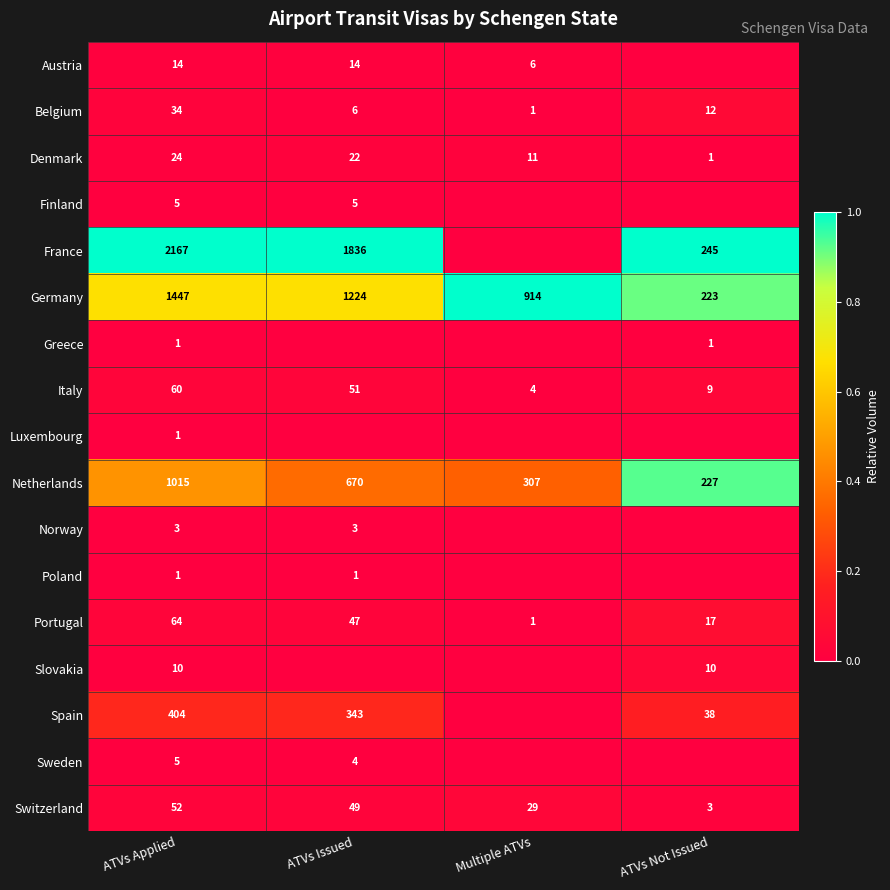

True or false: Italy has a value of 0.0 at ATVs Applied.

False